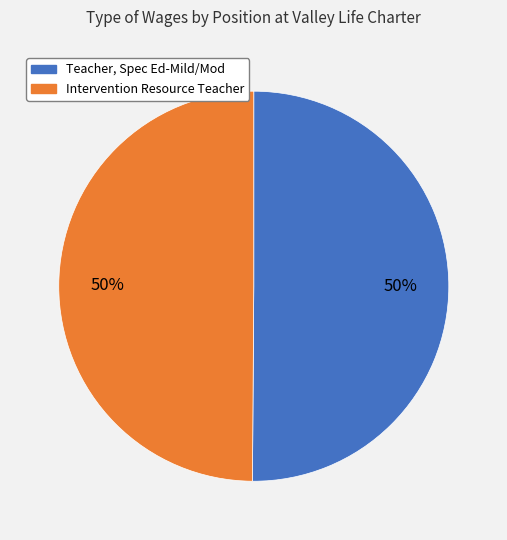

Is it true that Teacher, Spec Ed-Mild/Mod is 50% of the pie?

True